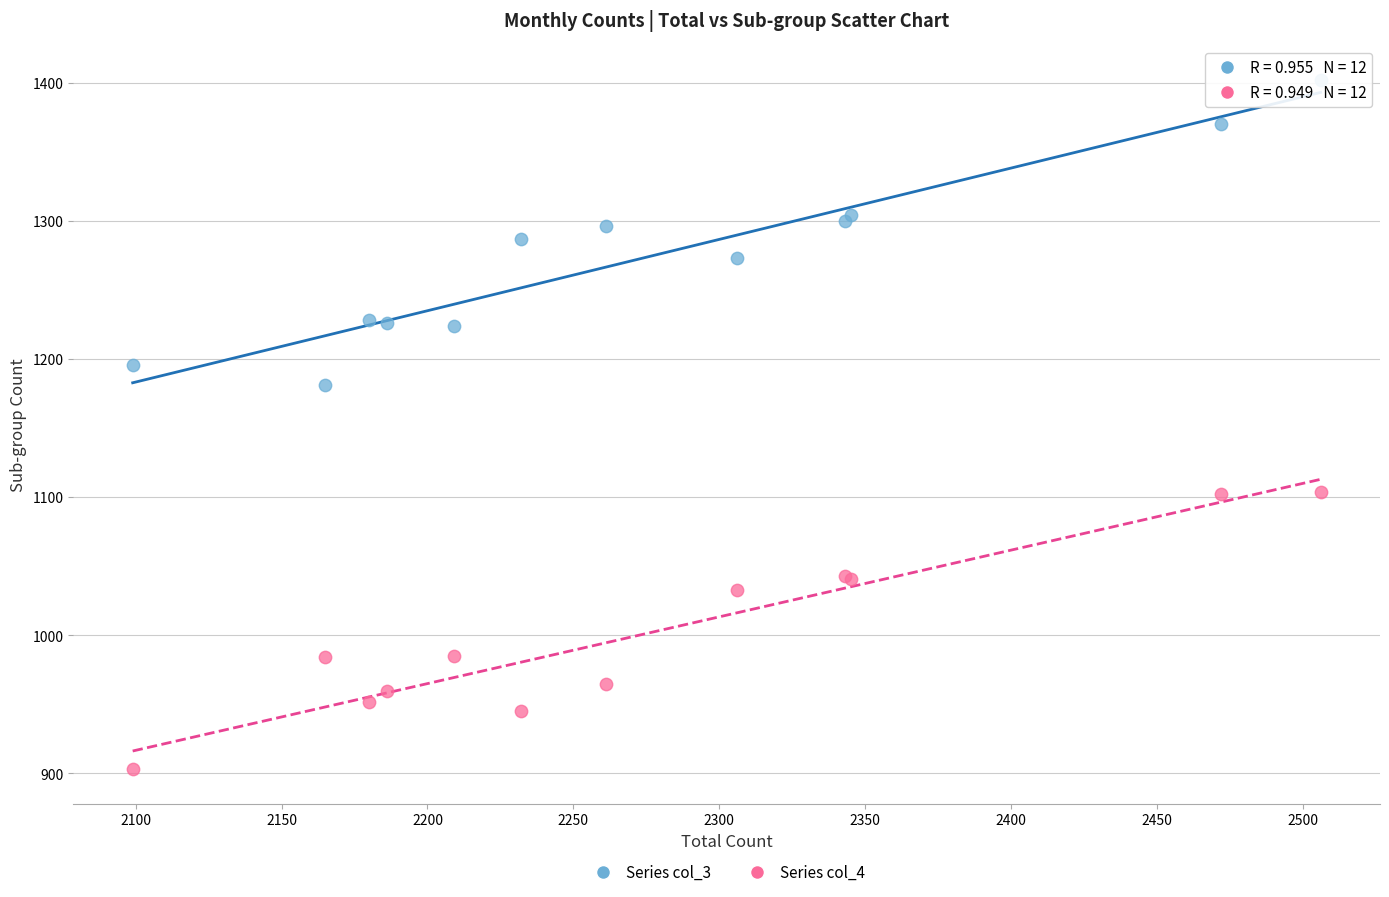

Which series reaches the maximum Y coordinate?

Series col_3